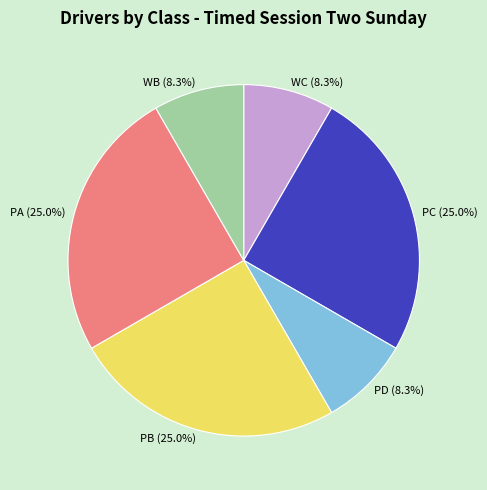

The WB slice represents 18% of the pie. True or false?

False